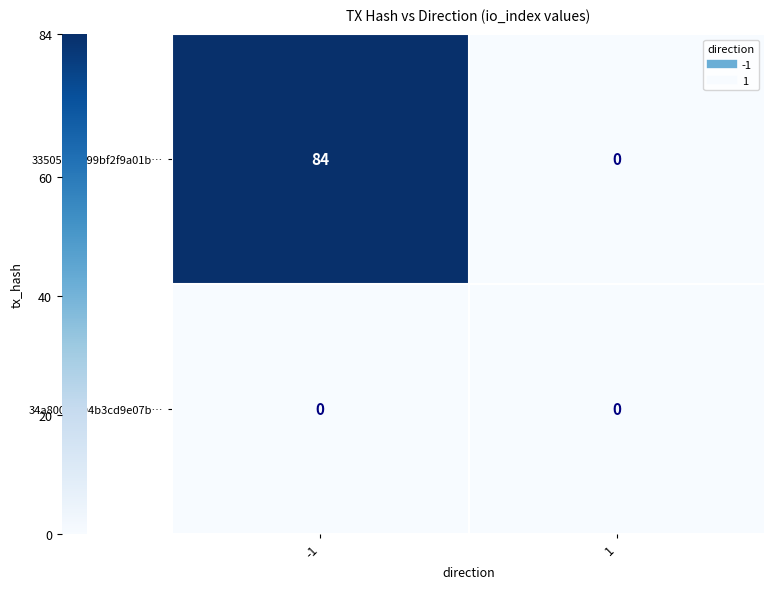

Reading right to left, what are all the values shown in this chart?

33505909999bf2f9a01b…: 1=0	-1=84
34a8005df94b3cd9e07b…: 1=0	-1=0